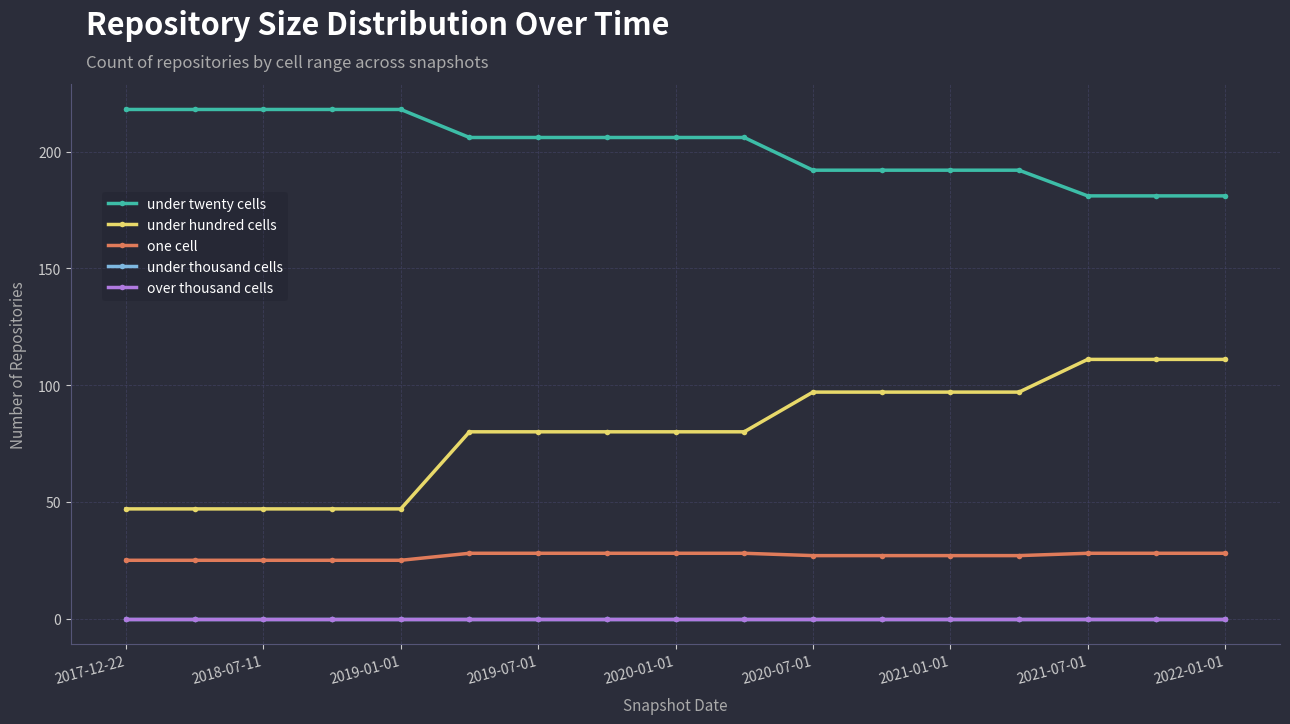

Which series has the widest spread of values?

under hundred cells